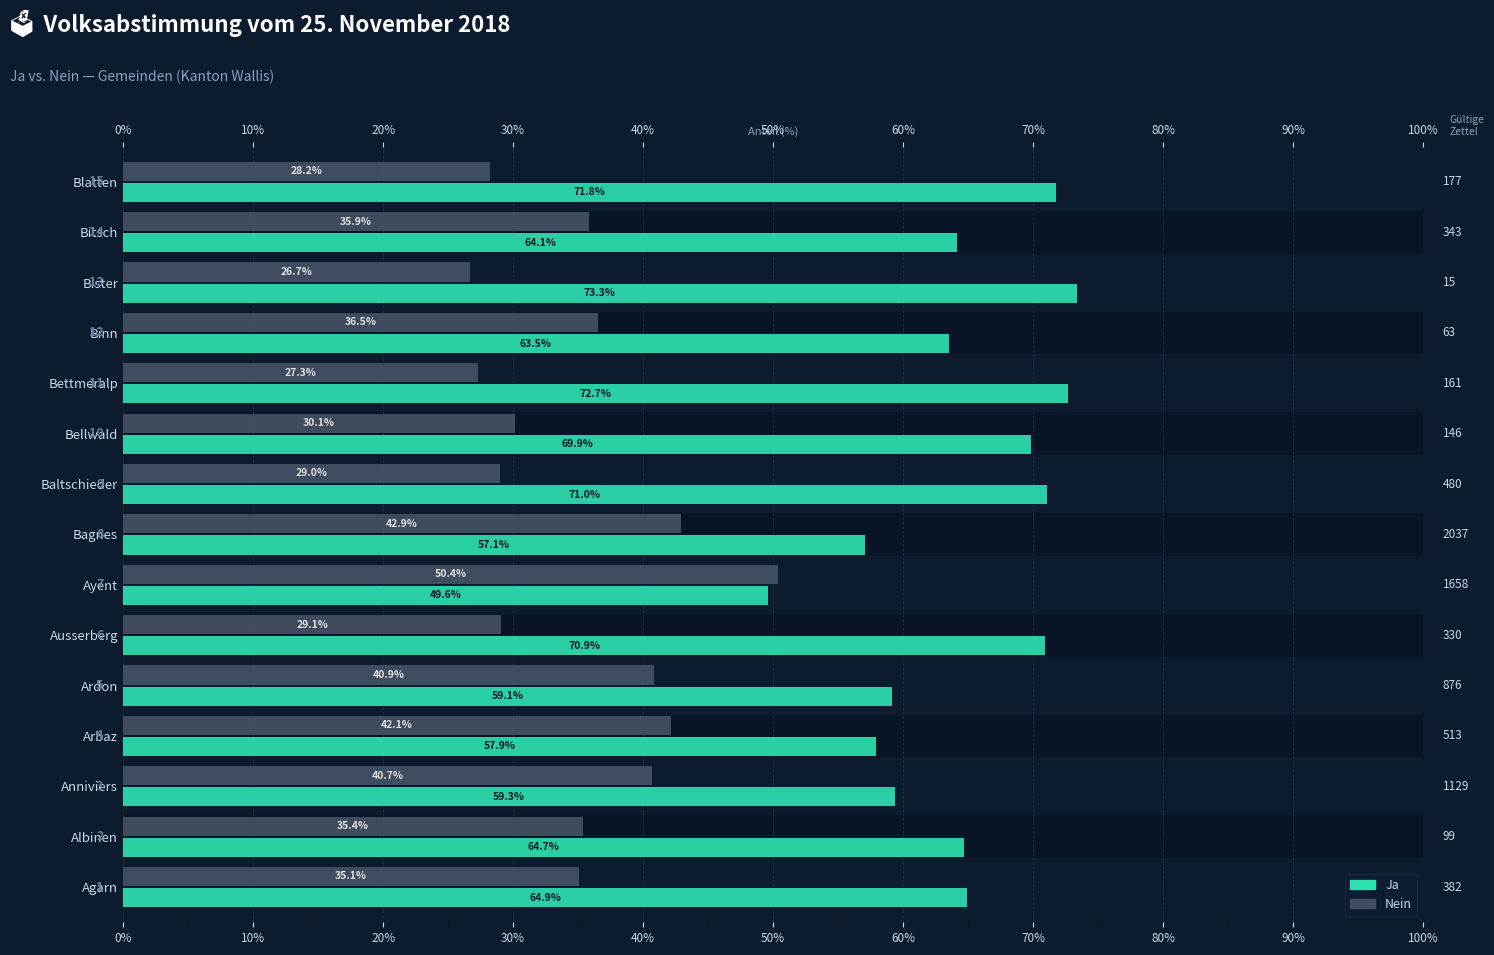

What is the minimum value for Ja?

49.6